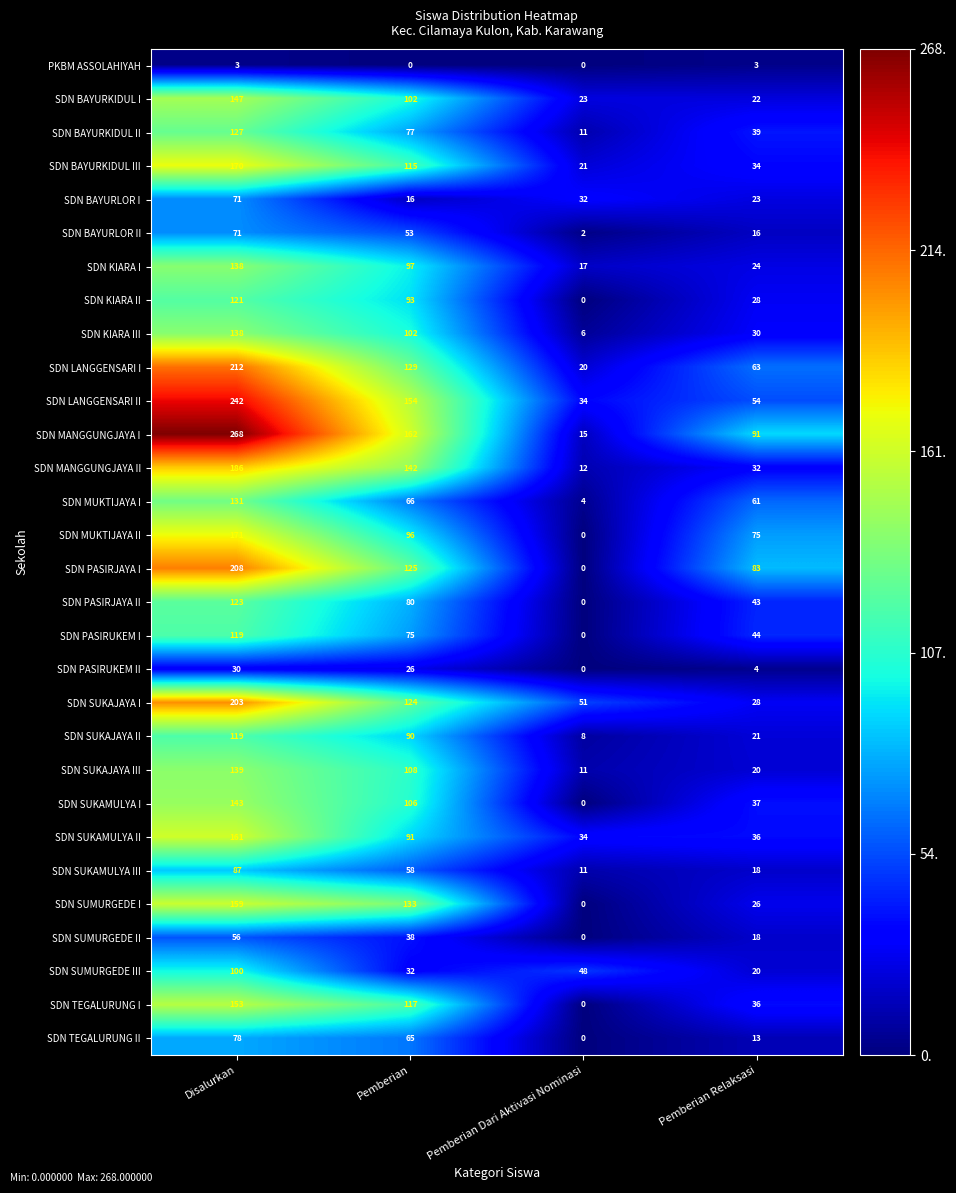

What is the greatest value displayed?

268